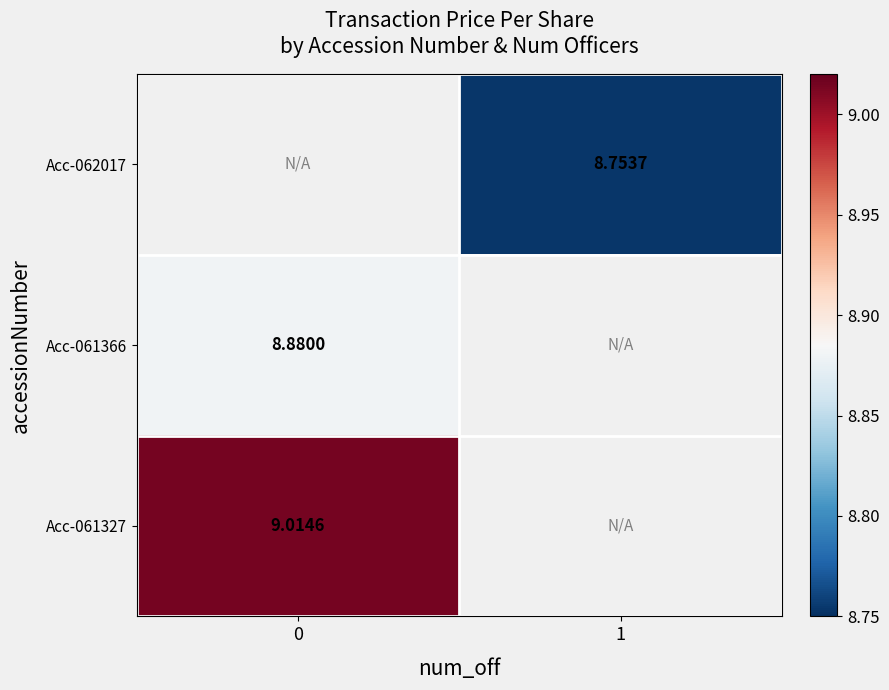

Is the value of Acc-062017 at 1 greater than the value of Acc-061366 at 0?

No